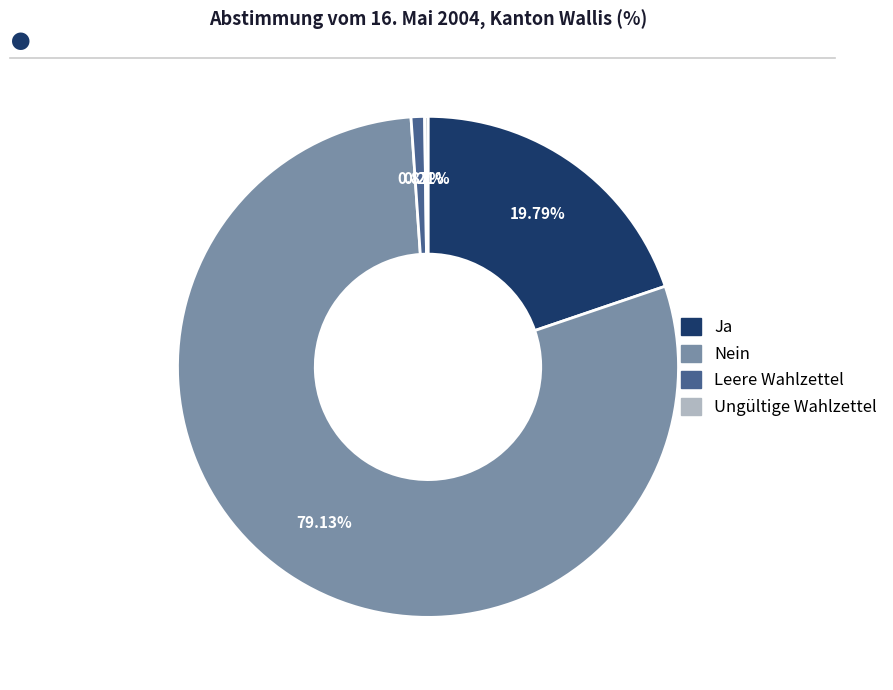

Is it true that Leere Wahlzettel is 11% of the pie?

False